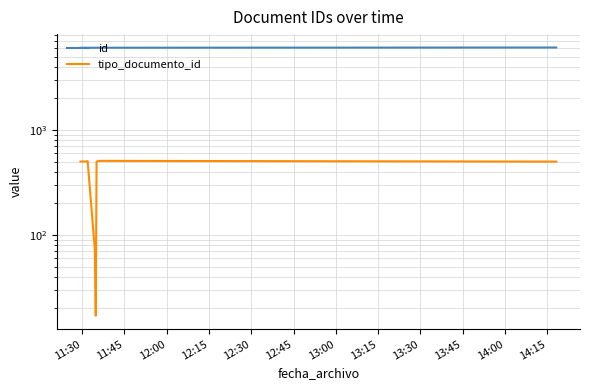

What is the minimum value for tipo_documento_id?

17